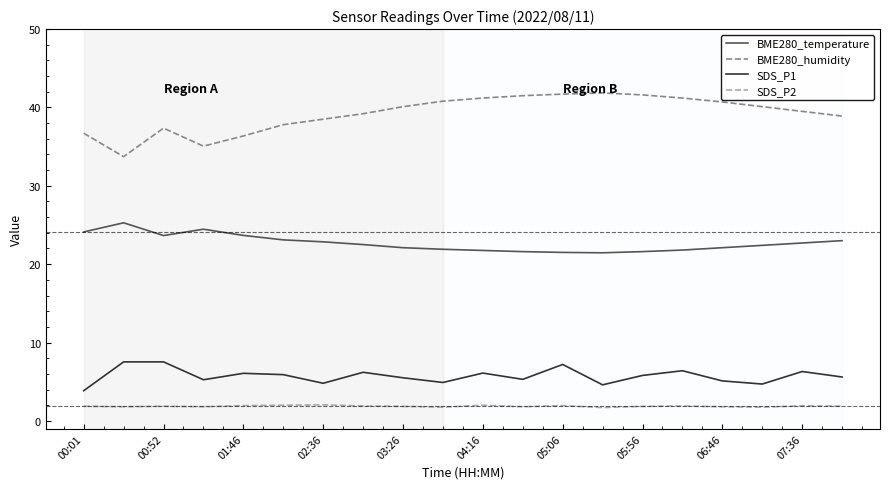

Which series has the largest total across all categories?

BME280_humidity